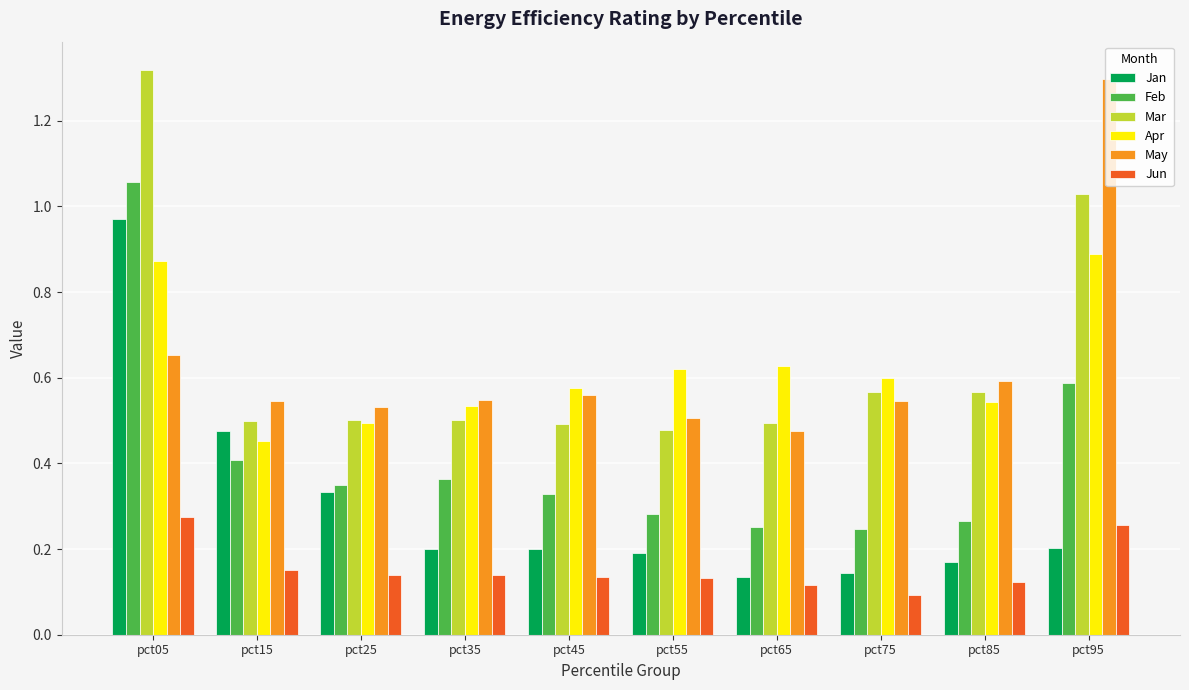

What is the difference between the maximum and minimum values in the Feb series?

0.8